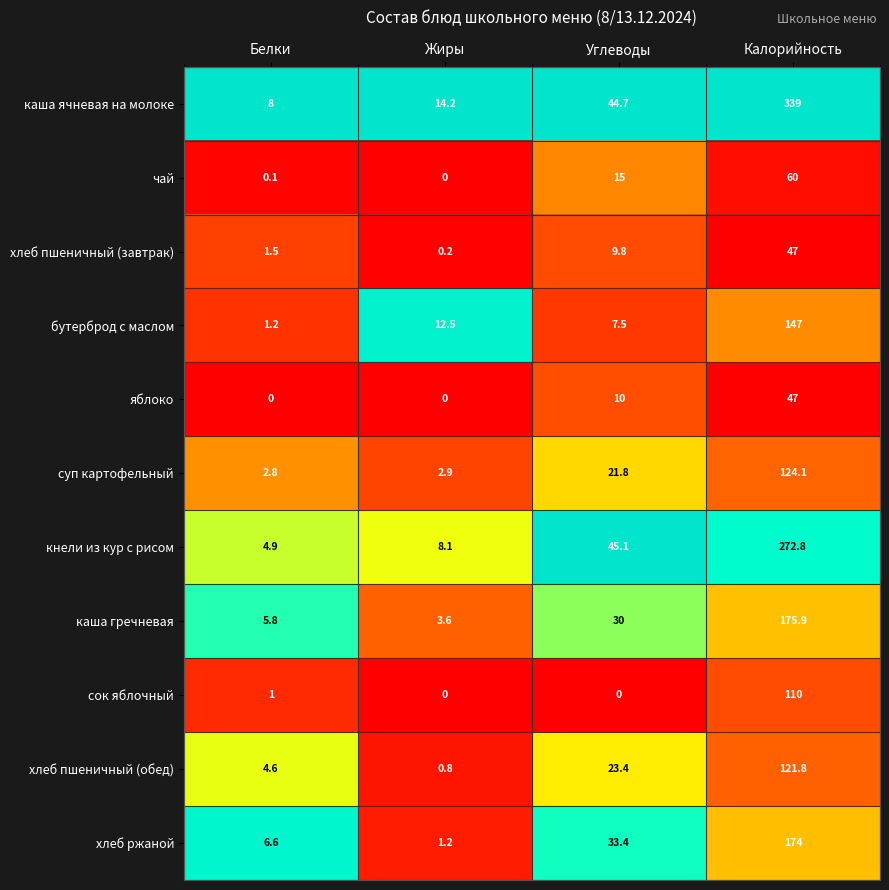

How many series are shown in this chart?

11